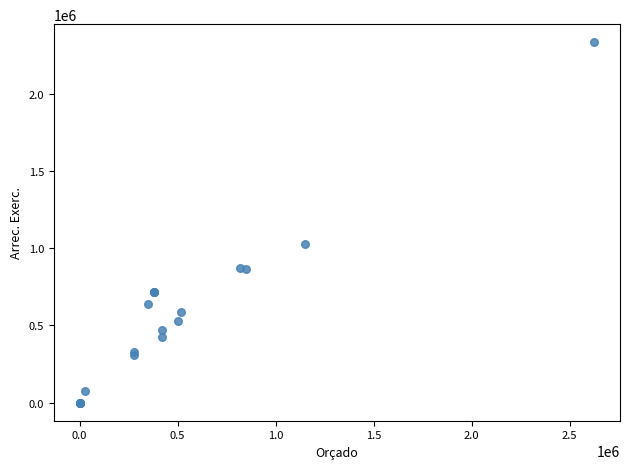

What Y value in the scatter plot is closest to 1166558?

1023890.4